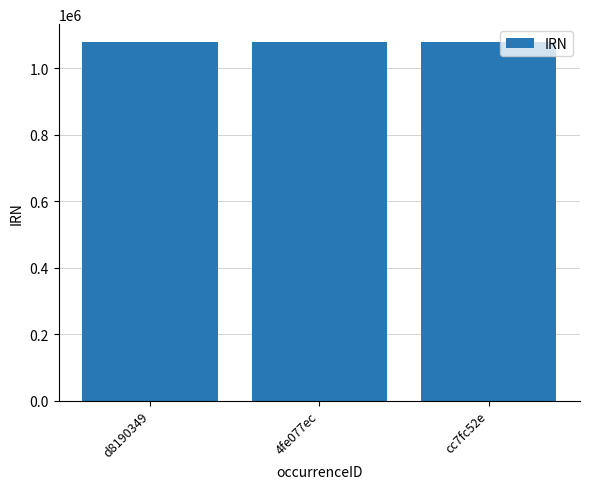

The value at cc7fc52e is 715633. True or false?

False